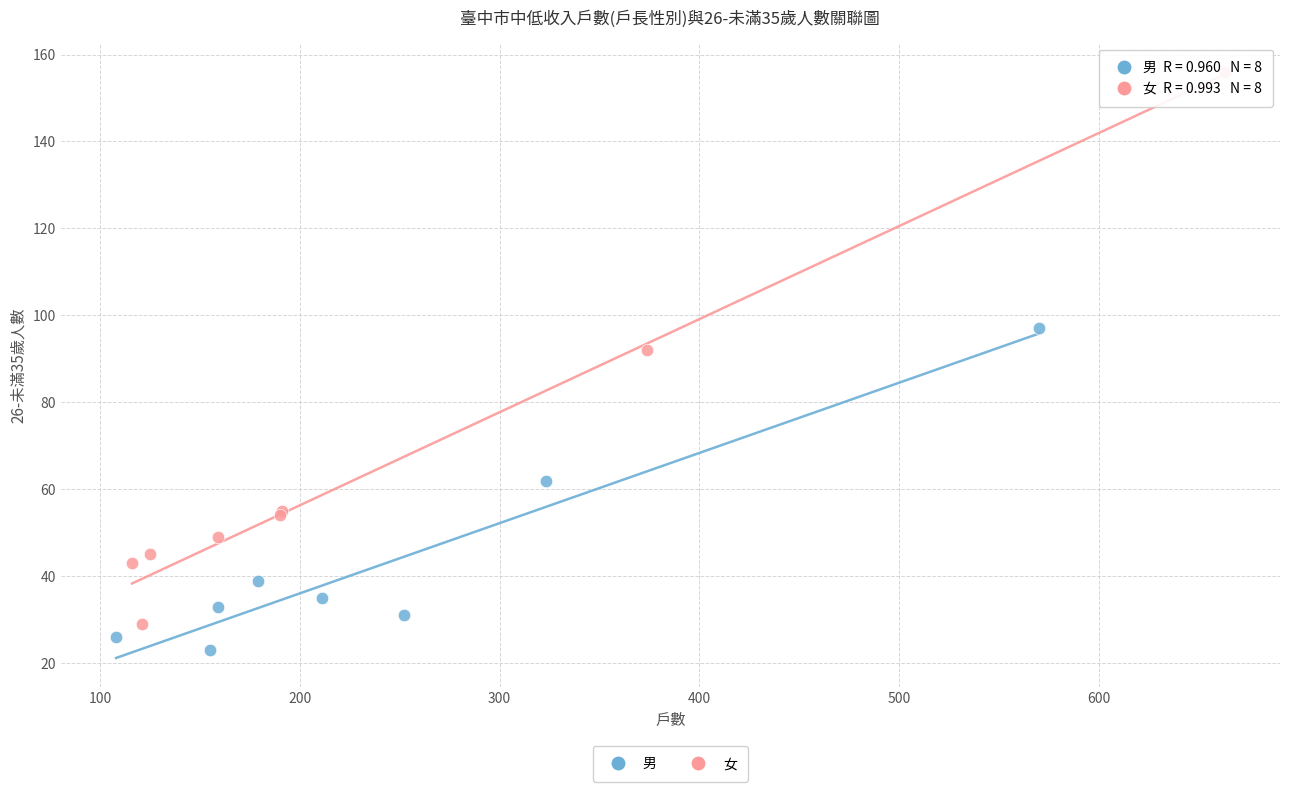

Which series has the widest spread of Y values?

女